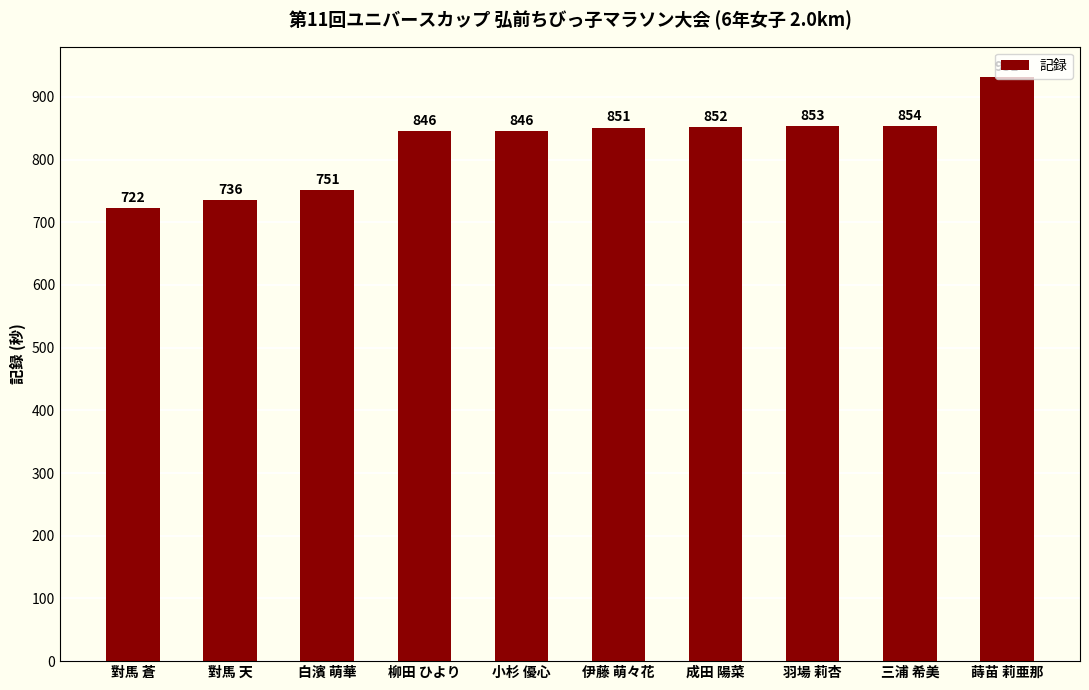

What is the value of the 5th bar from the left?

846